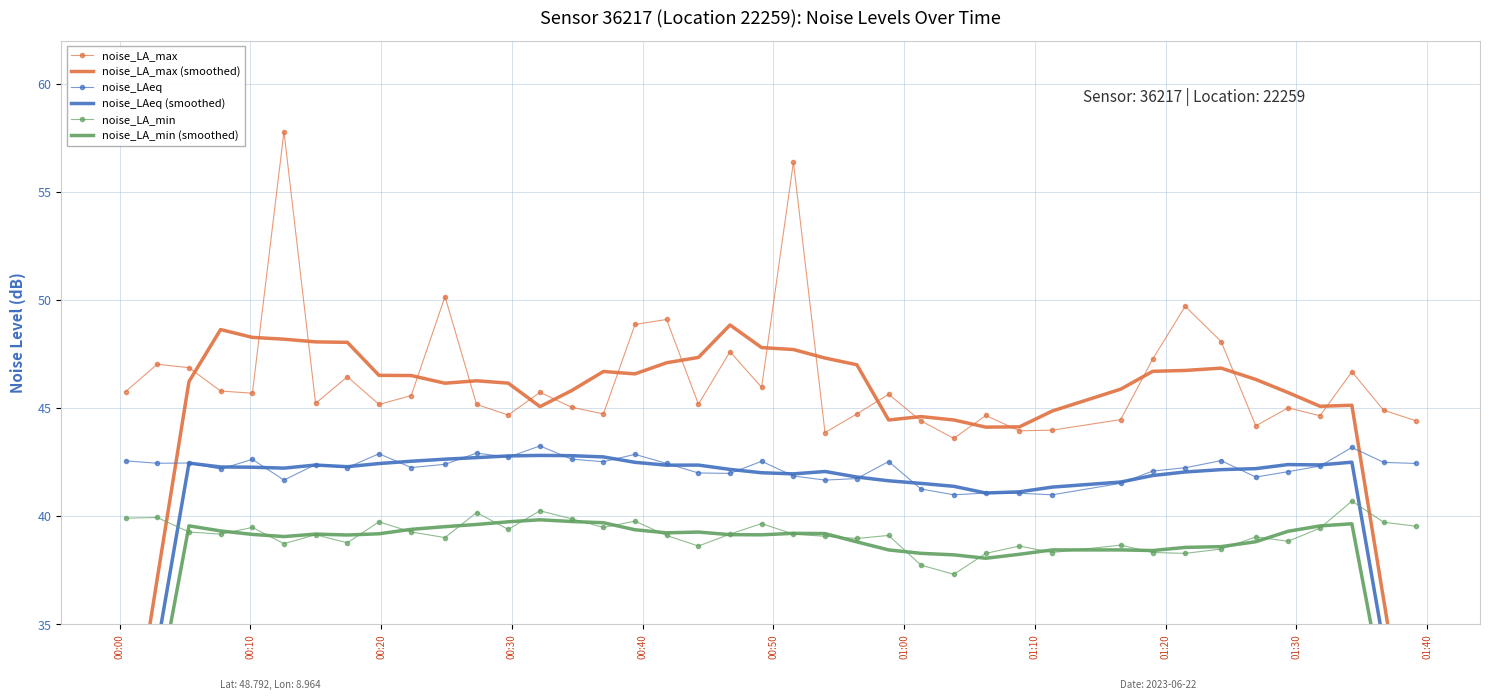

True or false: noise_LAeq has more than 1 points higher than both neighbors.

True